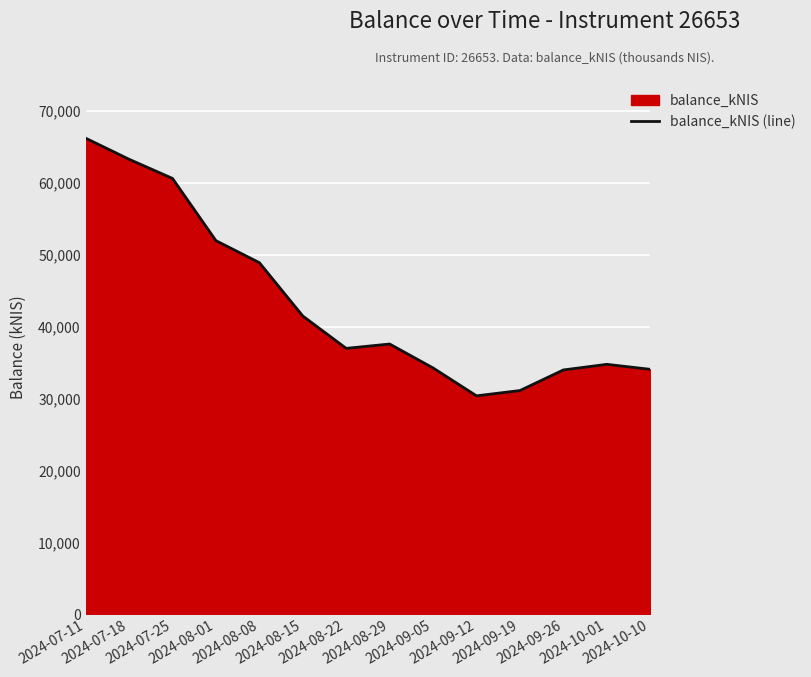

How many points are higher than both their immediate neighbors (excluding endpoints)?

2